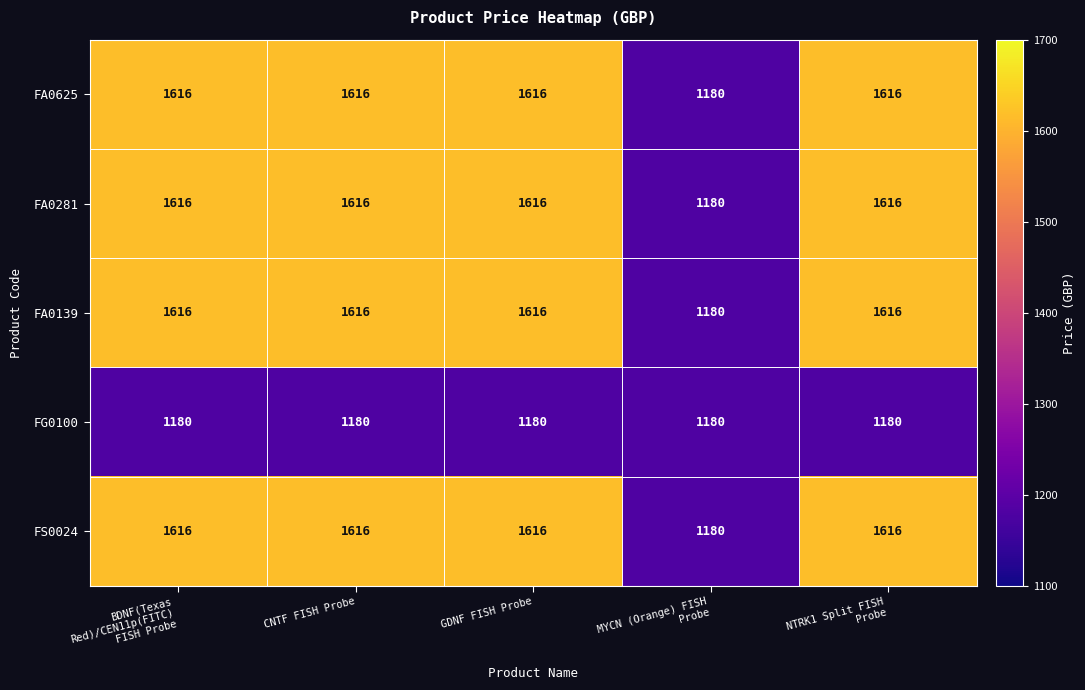

At how many categories does at least one series exceed 1543?

4